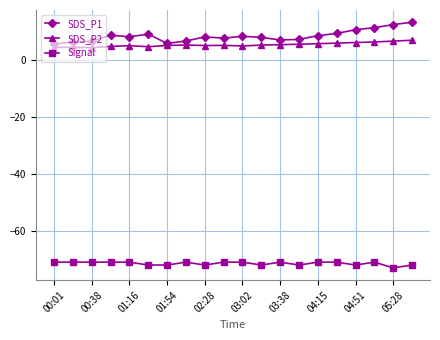

Rank the series by their maximum value, from highest to lowest.

SDS_P1, SDS_P2, Signal